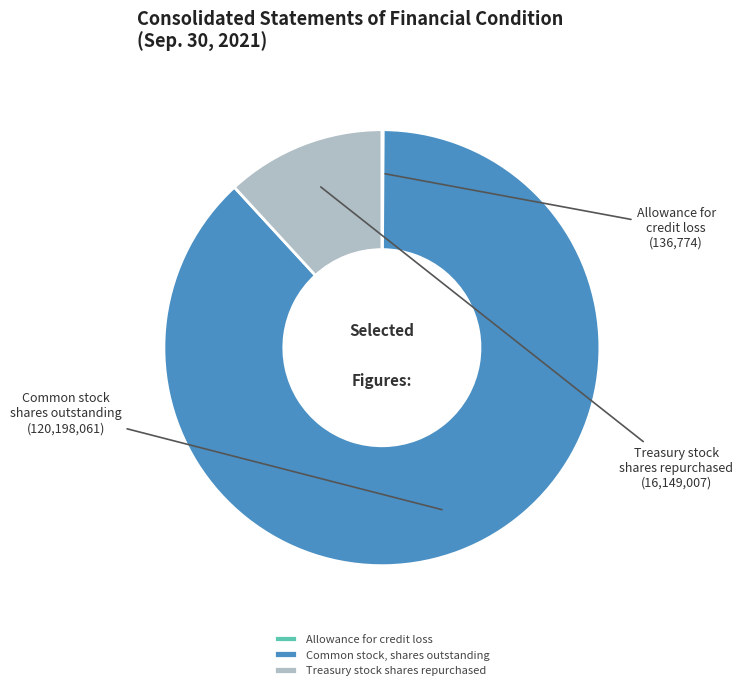

The Common stock, shares outstanding slice represents 88% of the pie. True or false?

True